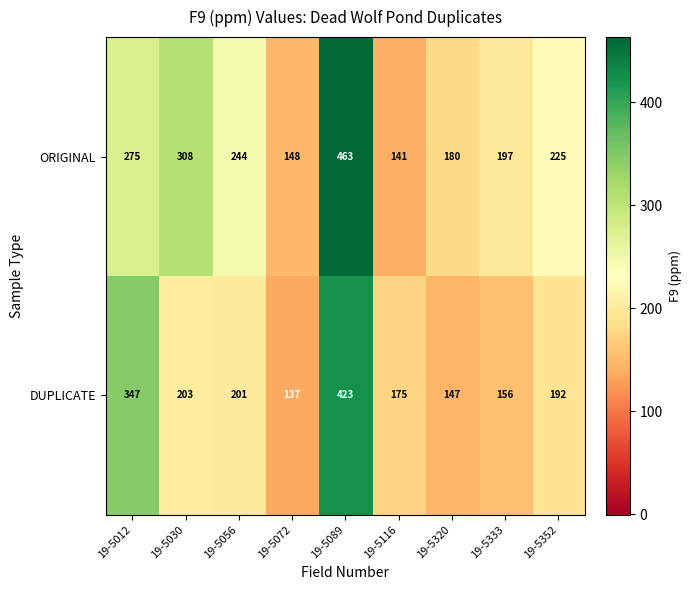

Rank the series by their average value, from highest to lowest.

ORIGINAL, DUPLICATE